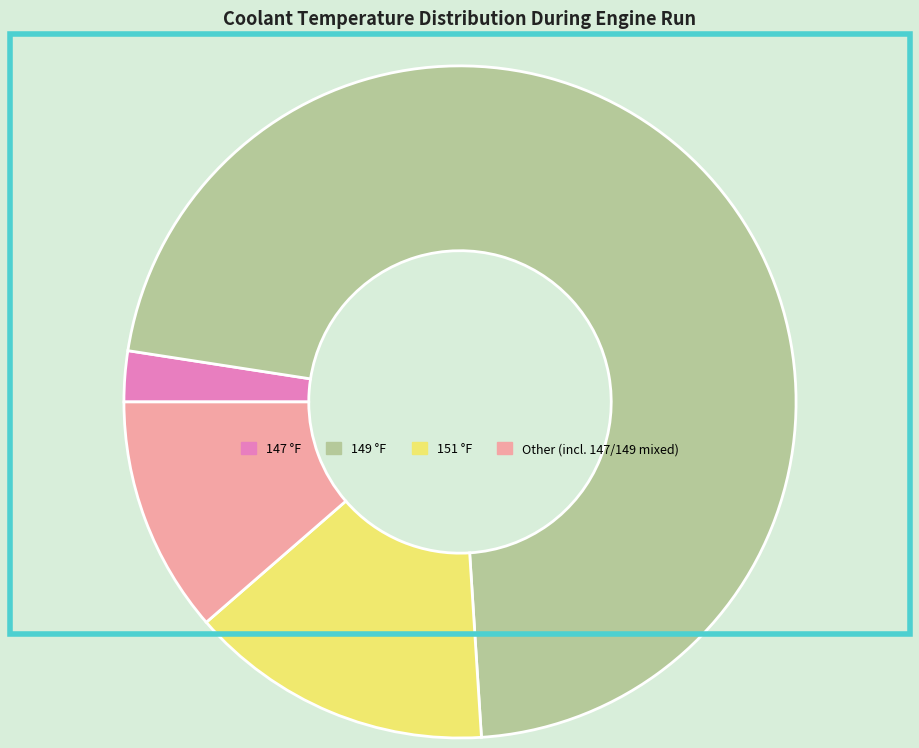

Does any single category account for the majority?

Yes